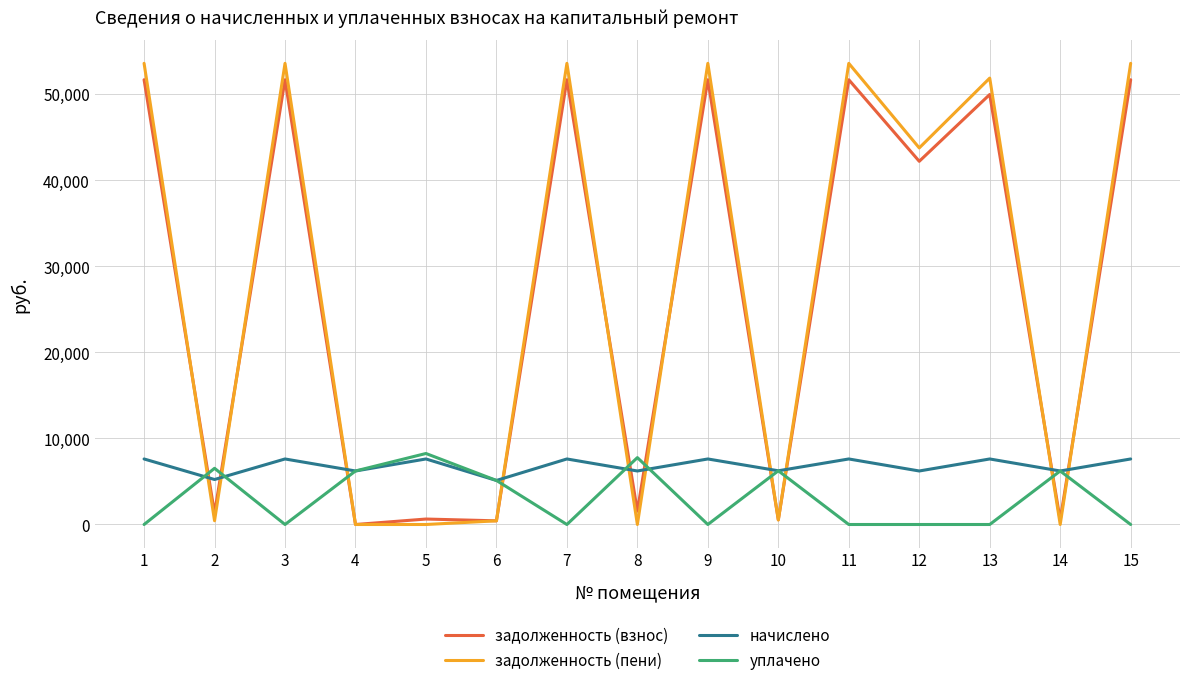

What is the difference between the second highest and second lowest values in the задолженность (пени) series?

53570.6